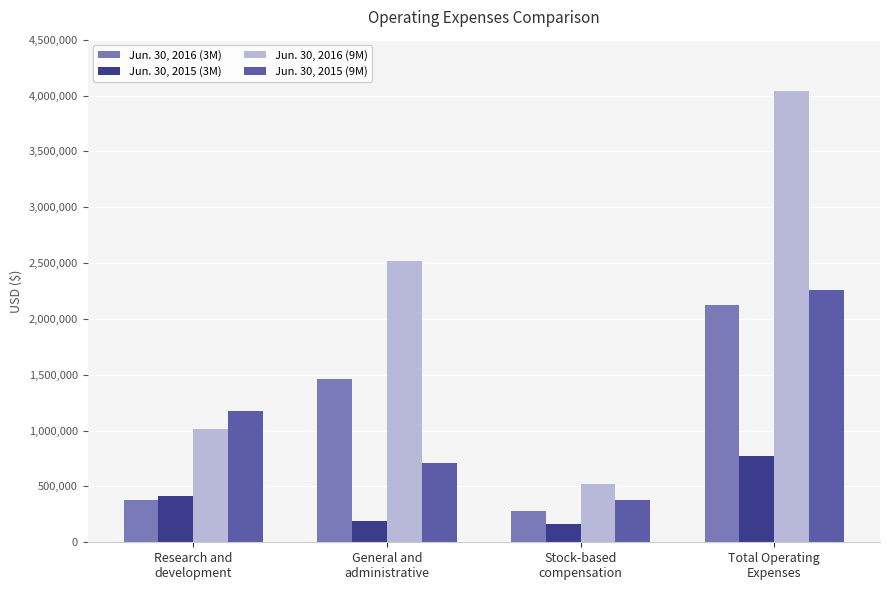

How many bars are there in total?

16